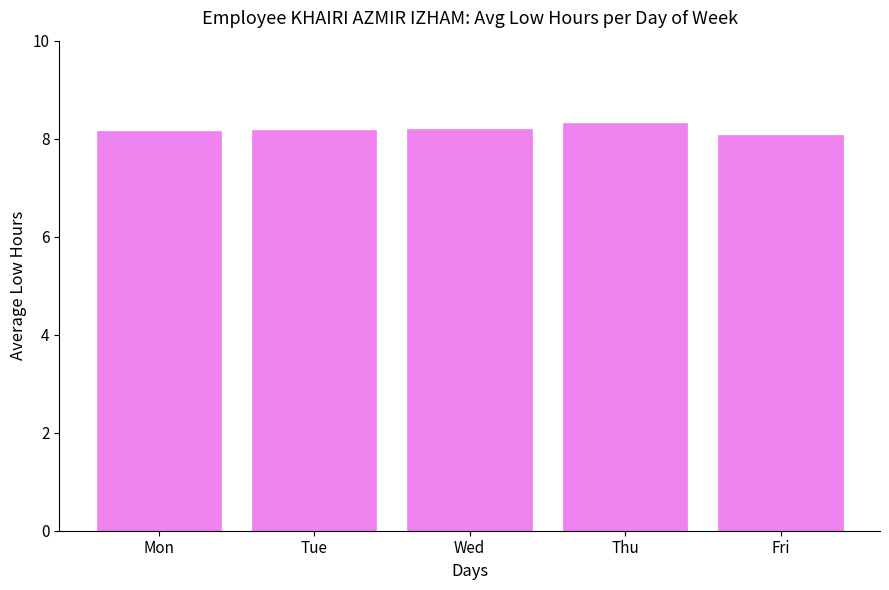

Reading left to right, extract all data points from this chart.

Mon=8.2	Tue=8.2	Wed=8.2	Thu=8.3	Fri=8.1